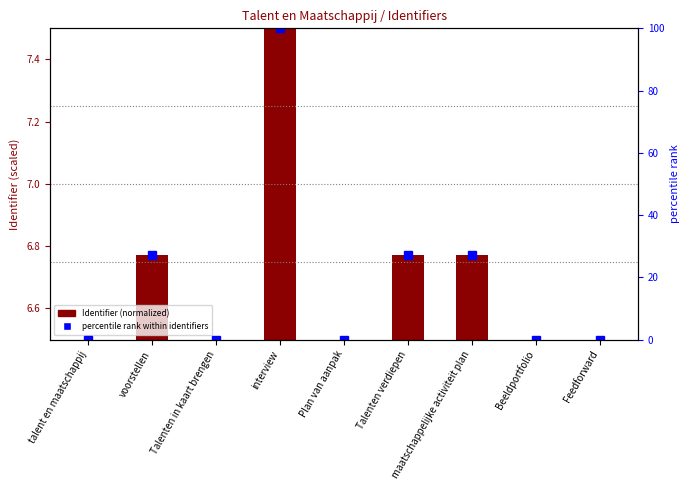

Between Talenten in kaart brengen and interview, which series saw the biggest shift?

percentile rank within identifiers